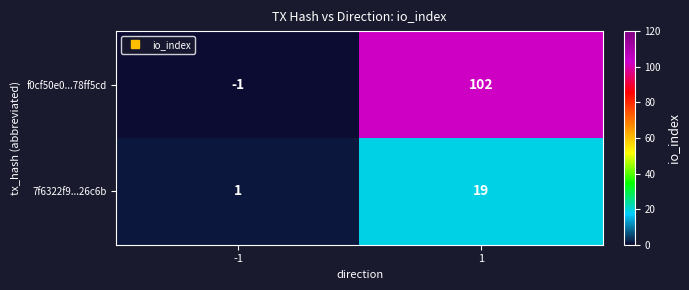

What is the sum of the f0cf50e0...78ff5cd values at -1 and 1?

101